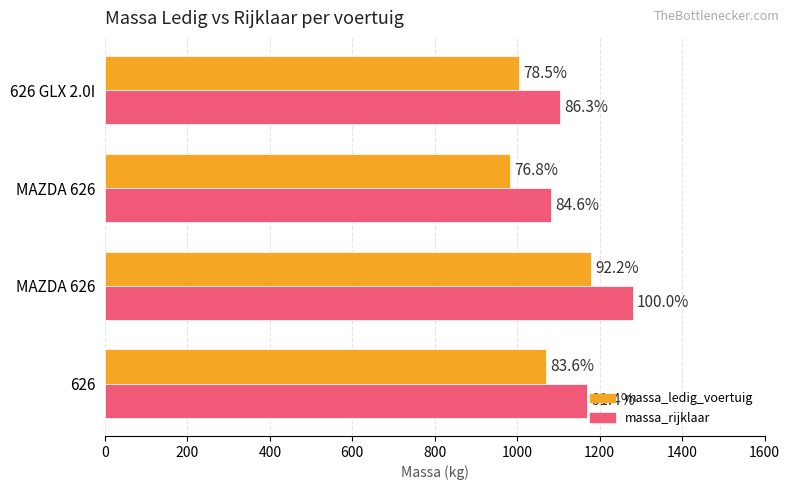

What are all the series names shown in the legend?

massa_ledig_voertuig, massa_rijklaar